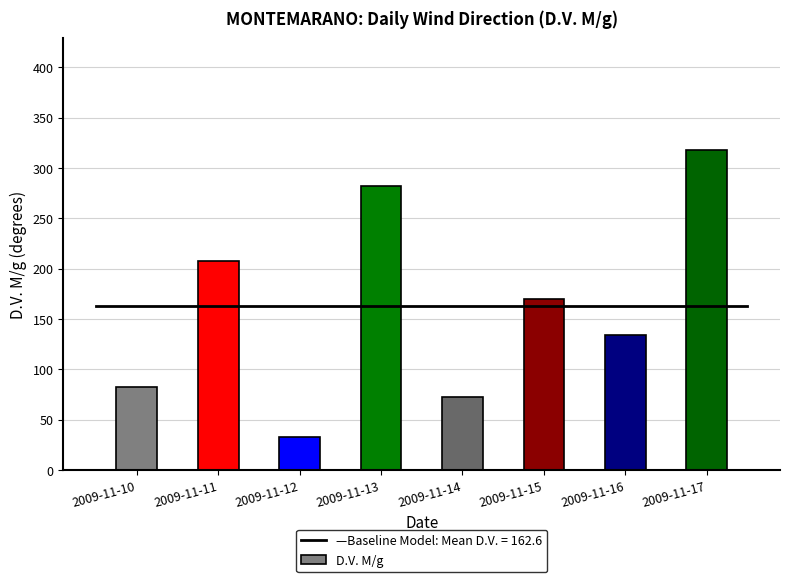

How many distinct data groups are displayed?

1